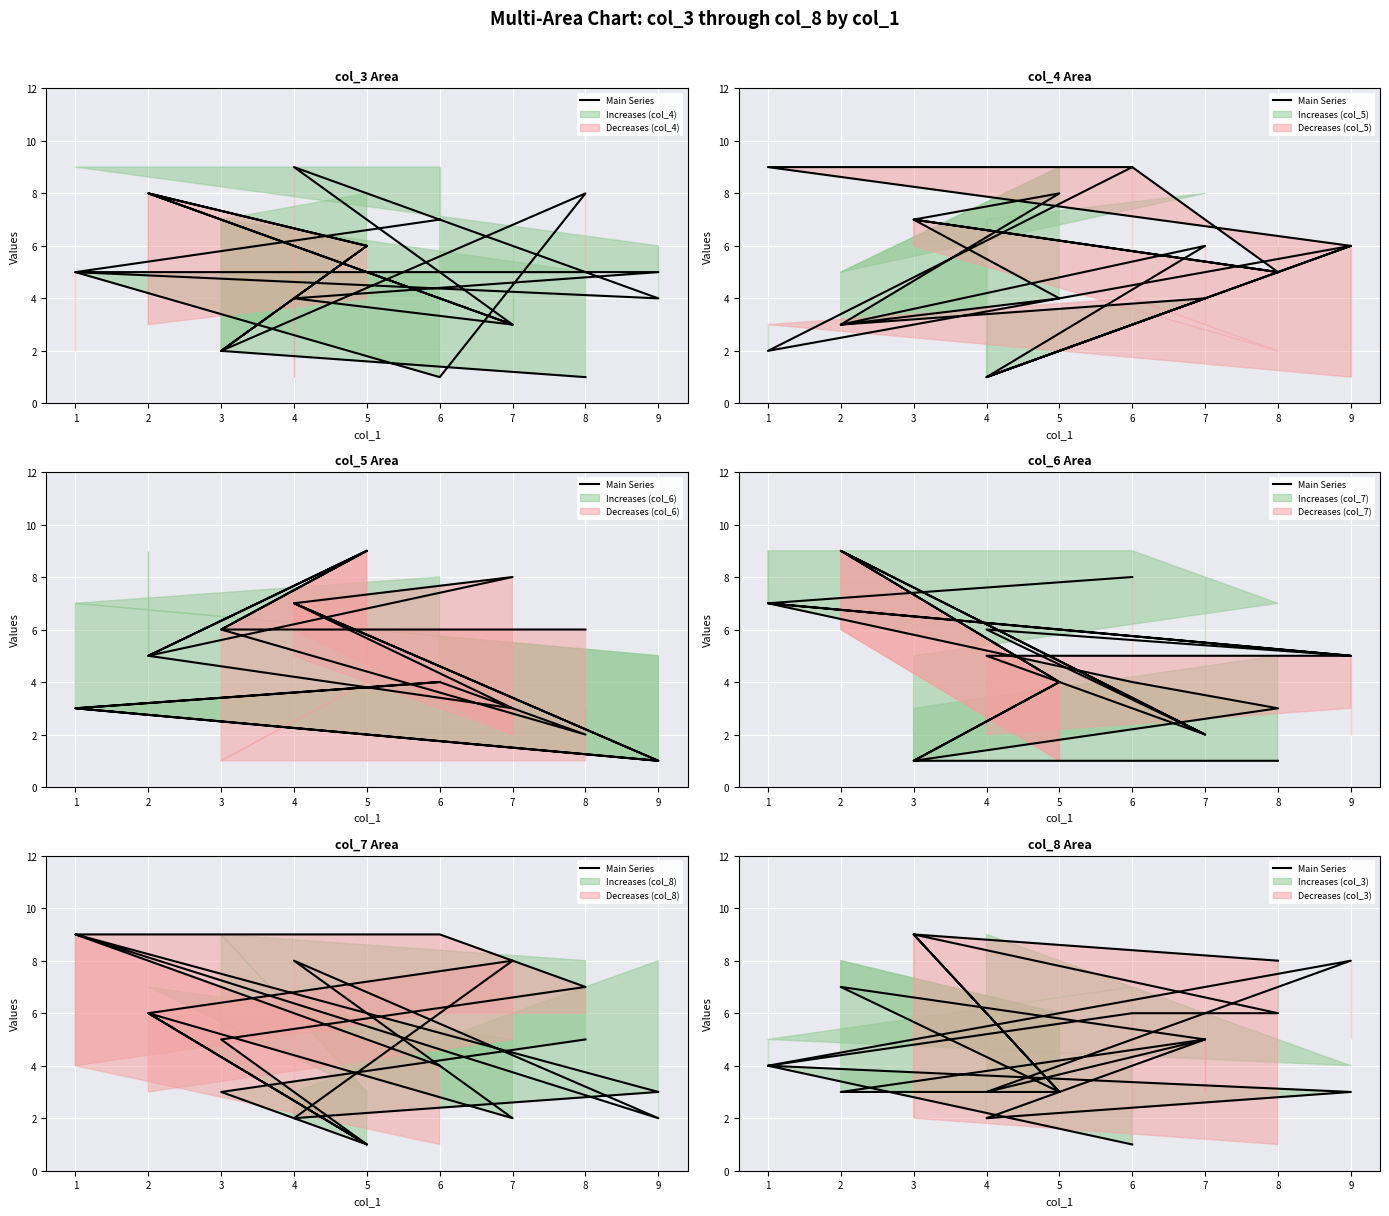

What is the minimum value shown in the chart?

1